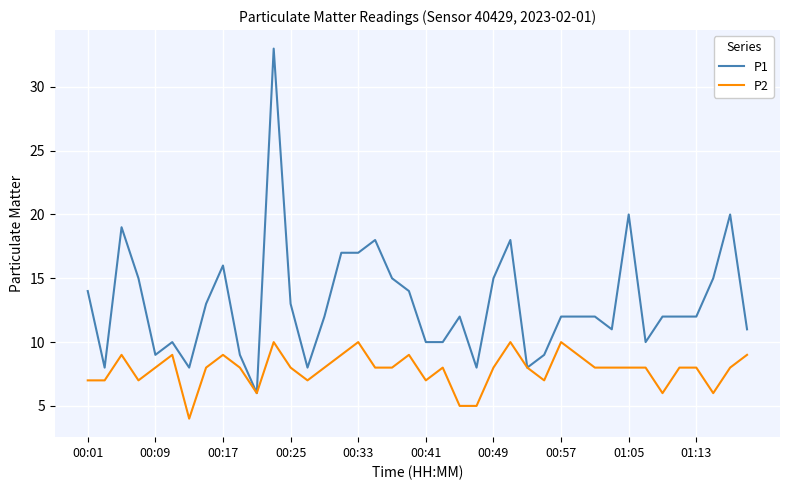

What is the minimum value shown in the chart?

4